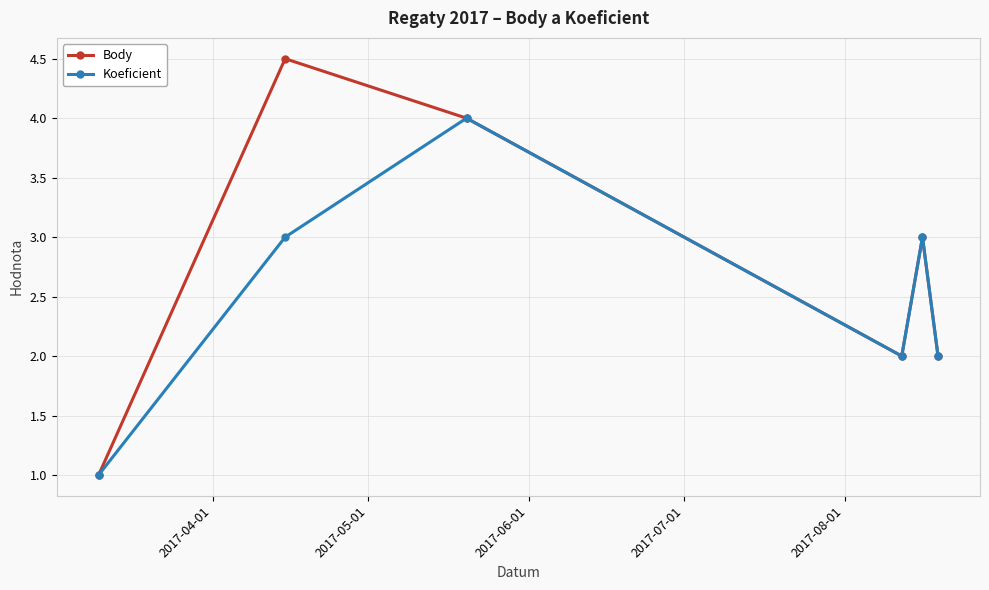

What is the smallest value displayed?

1.0